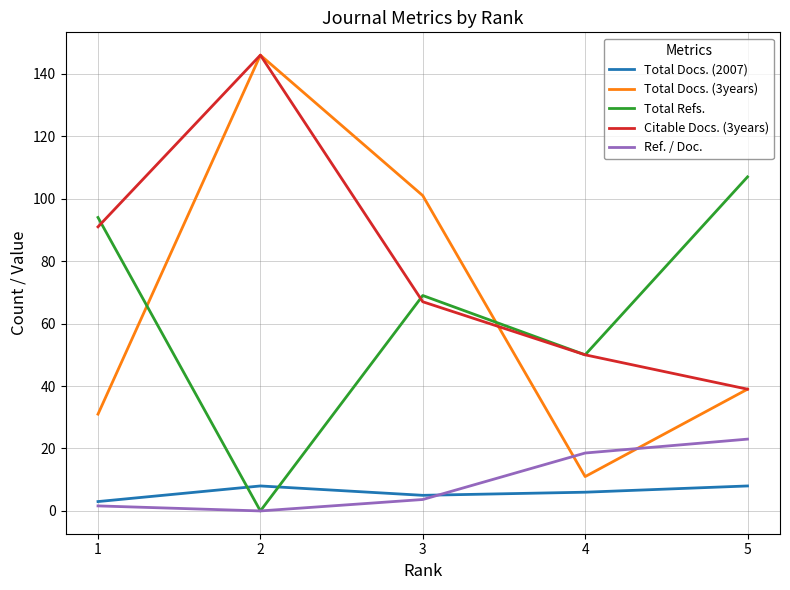

How many values in the Total Docs. (2007) series are below 6?

2